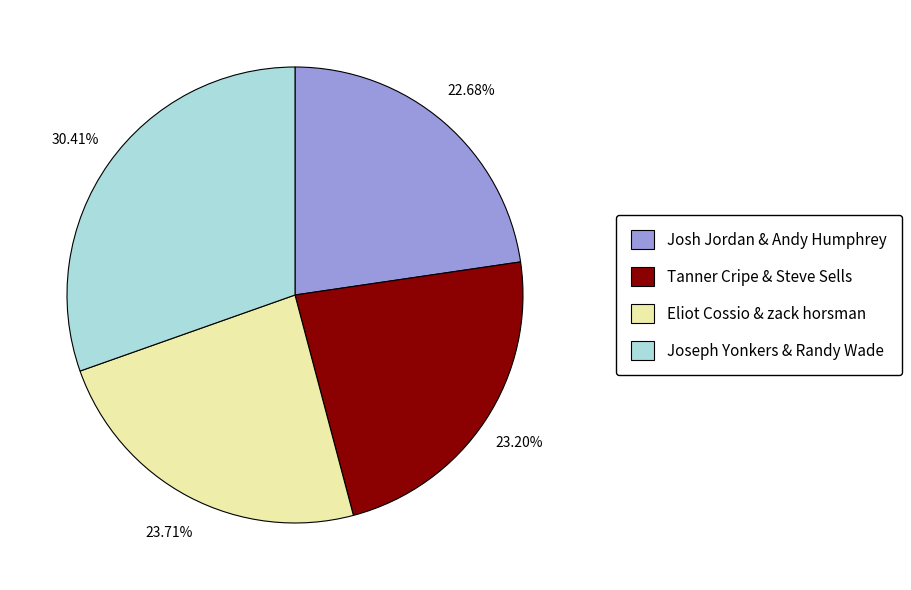

What percentage is NOT represented by Joseph Yonkers & Randy Wade?

69.6%